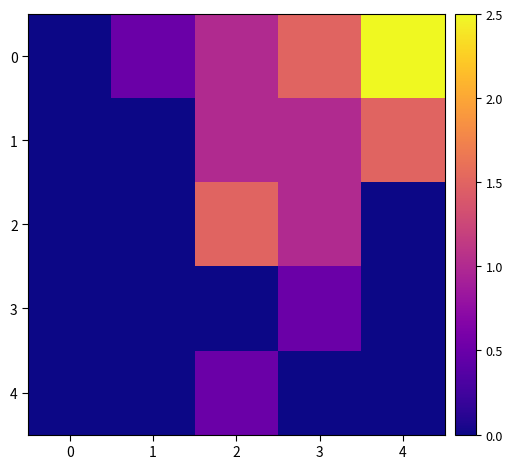

Which series changed the most between 0 and 2?

2